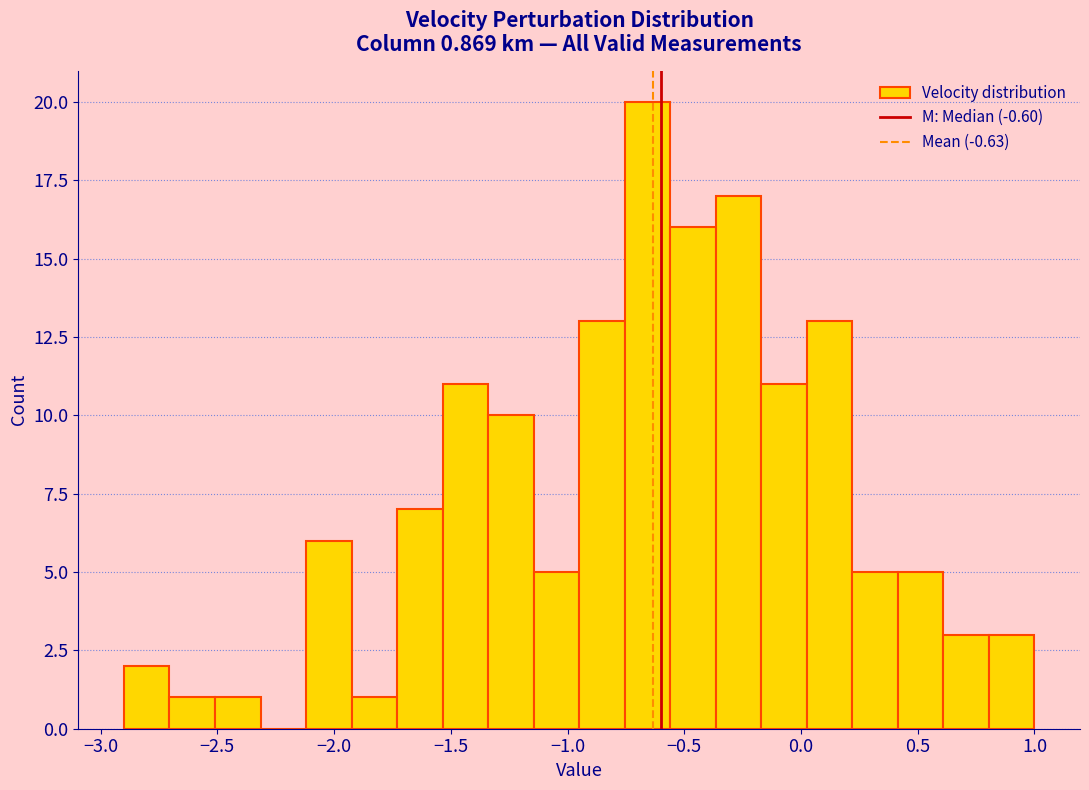

Around what value on the x-axis is the tallest bar? Give the approximate position of its centre, as read against the axis.

-0.65